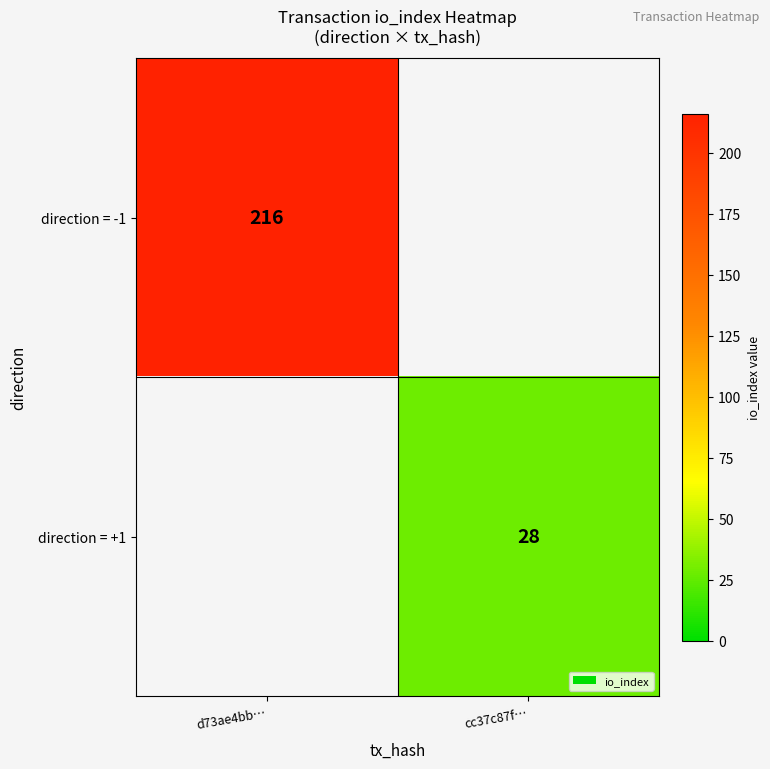

The direction = -1 series shows 85 at d73ae4bb…. True or false?

False